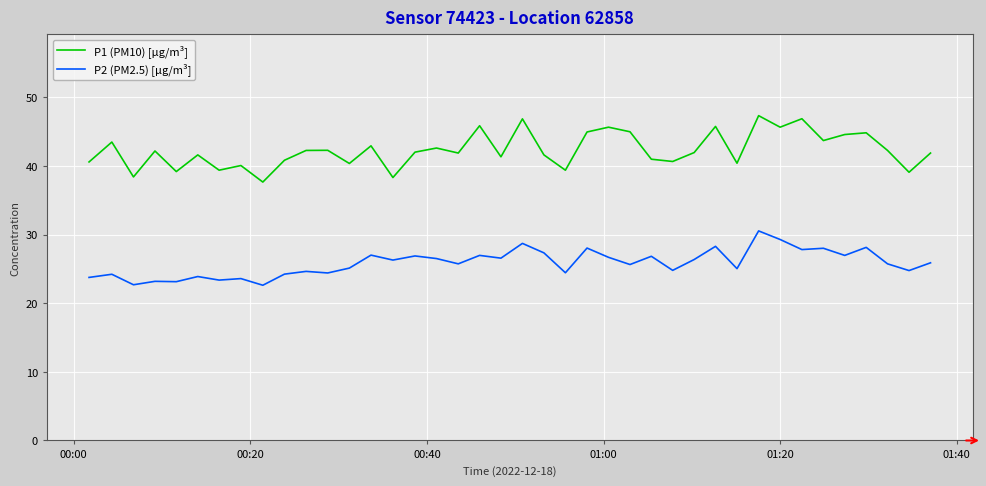

Which series has the largest total across all categories?

P1 (PM10) [µg/m³]